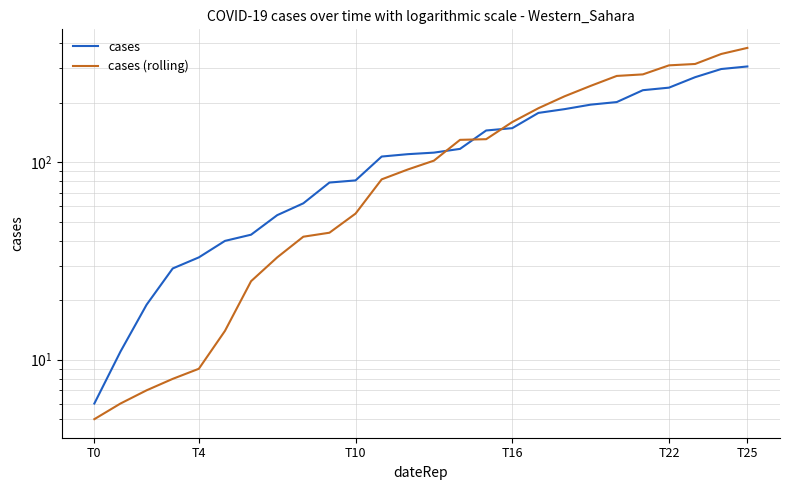

True or false: cases has more than 0 interior local peaks.

False